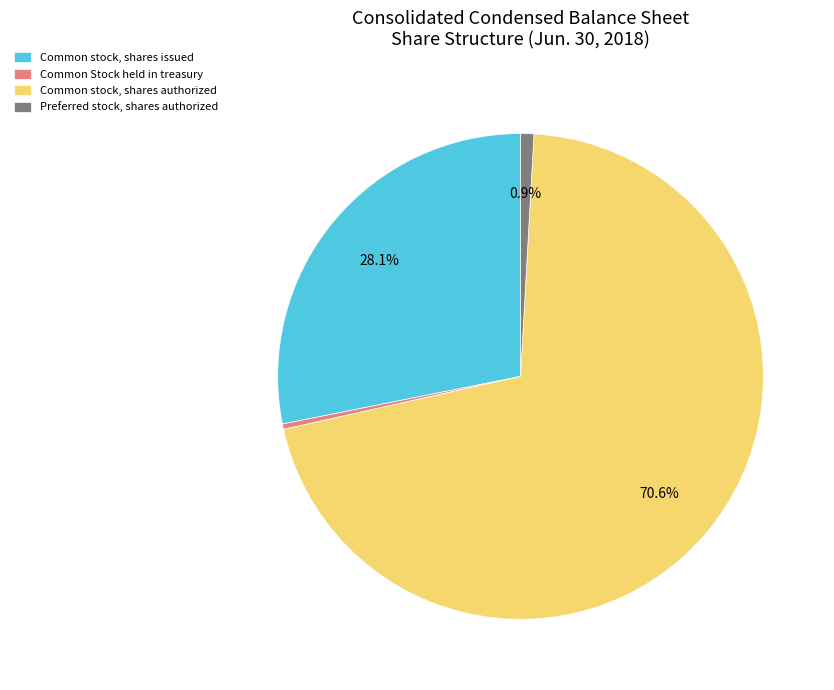

The Preferred stock, shares authorized slice represents 11% of the pie. True or false?

False